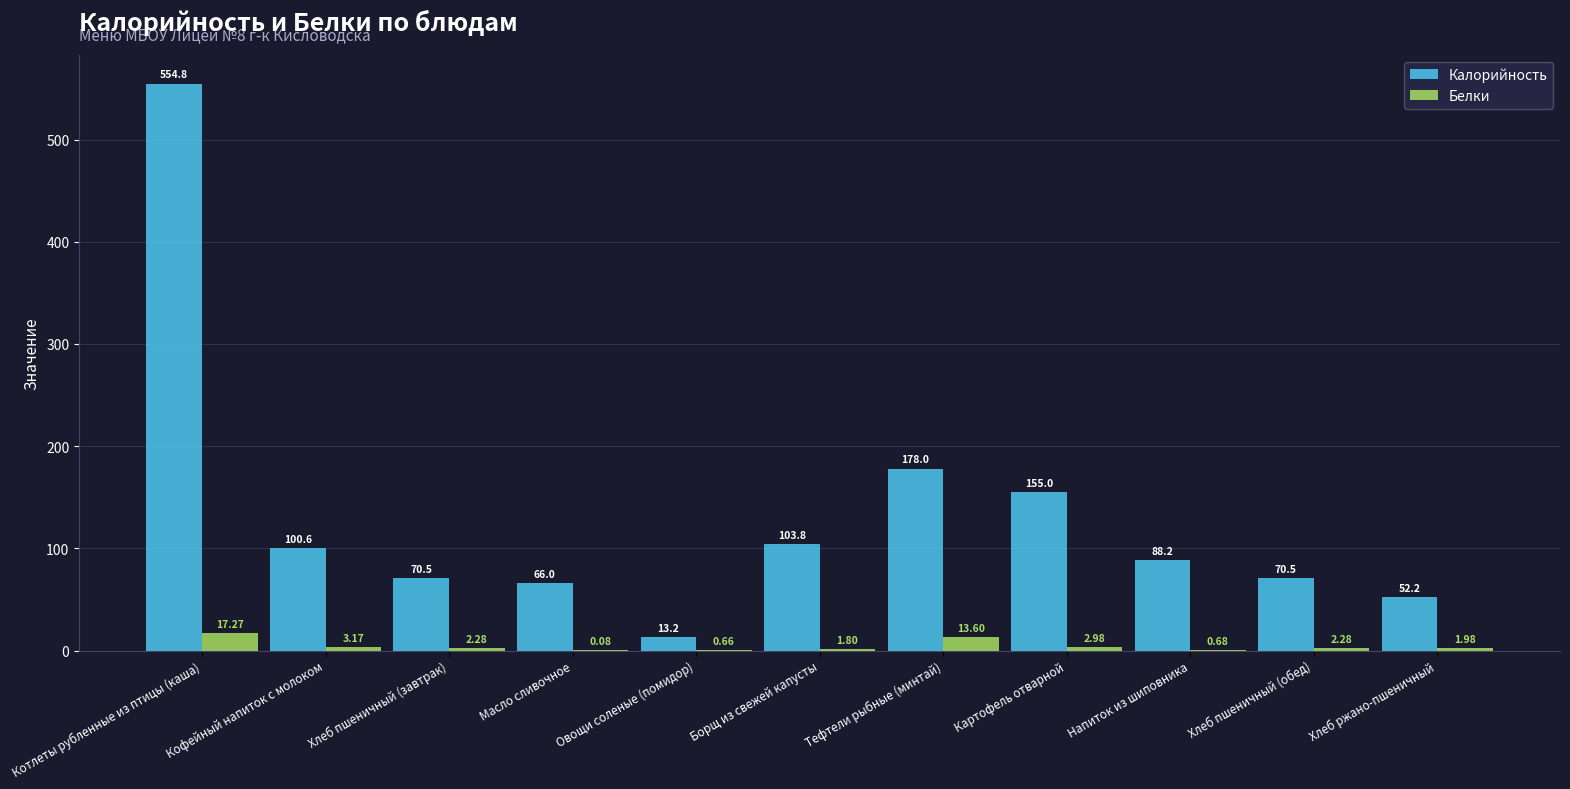

What is the maximum value for Калорийность?

554.8